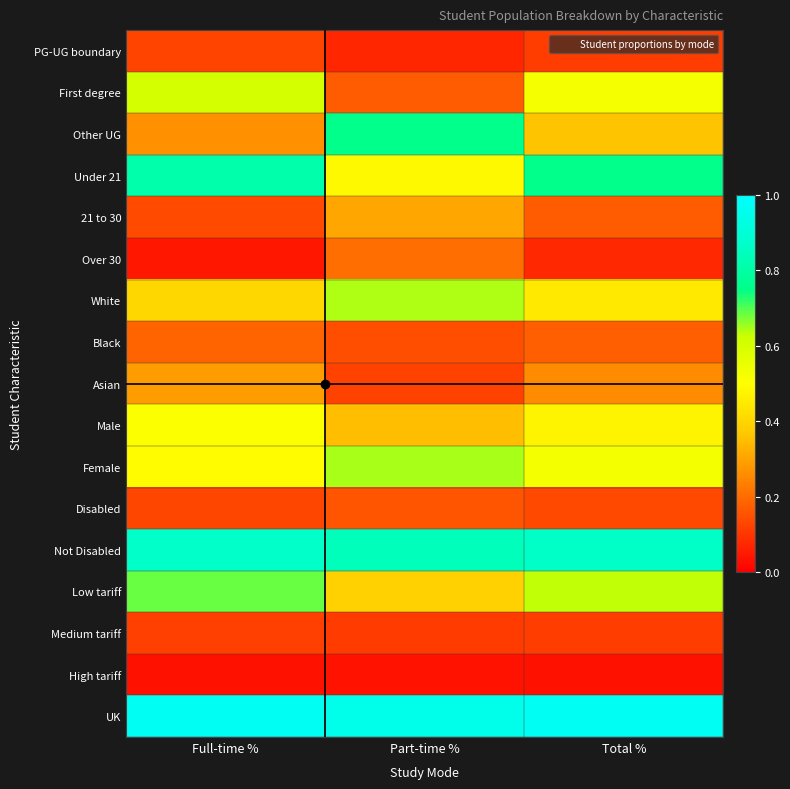

Rank the series at Part-time % from highest to lowest value.

UK, Not Disabled, Other UG, Female, White, Under 21, Low tariff, Male, 21 to 30, Over 30, First degree, Disabled, Black, Asian, Medium tariff, PG-UG boundary, High tariff